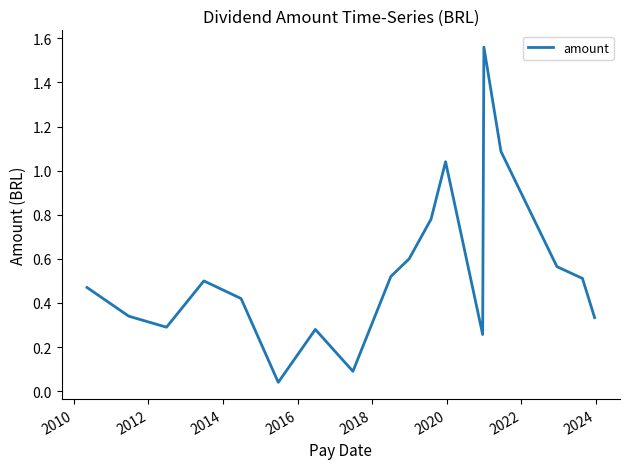

Does the chart display data point markers on the line(s)?

No